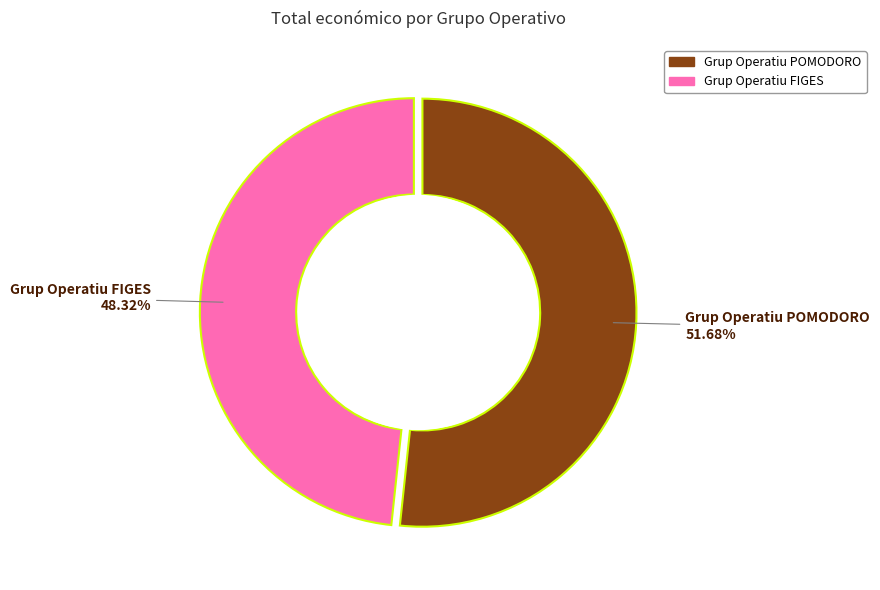

Is it true that Grup Operatiu POMODORO is 63% of the pie?

False